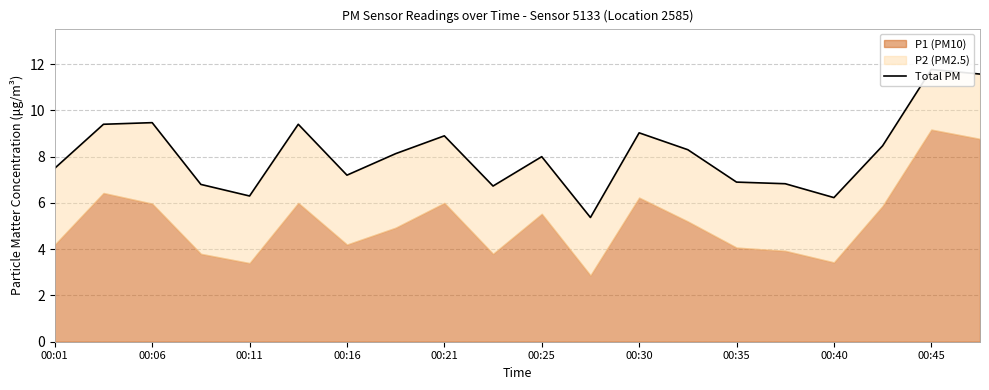

At which label does the data first exceed 8?

00:06